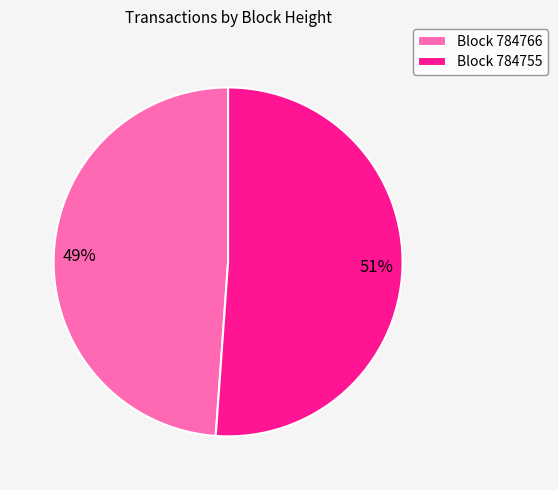

Is there any slice that represents more than half of the pie?

Yes